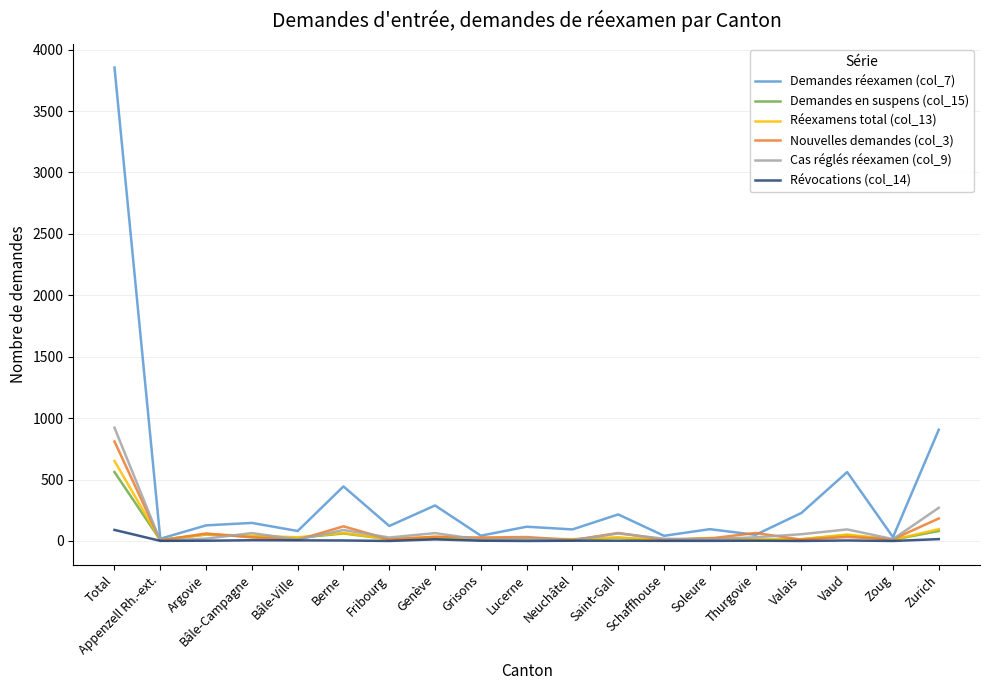

Which series has the largest total across all categories?

Demandes réexamen (col_7)